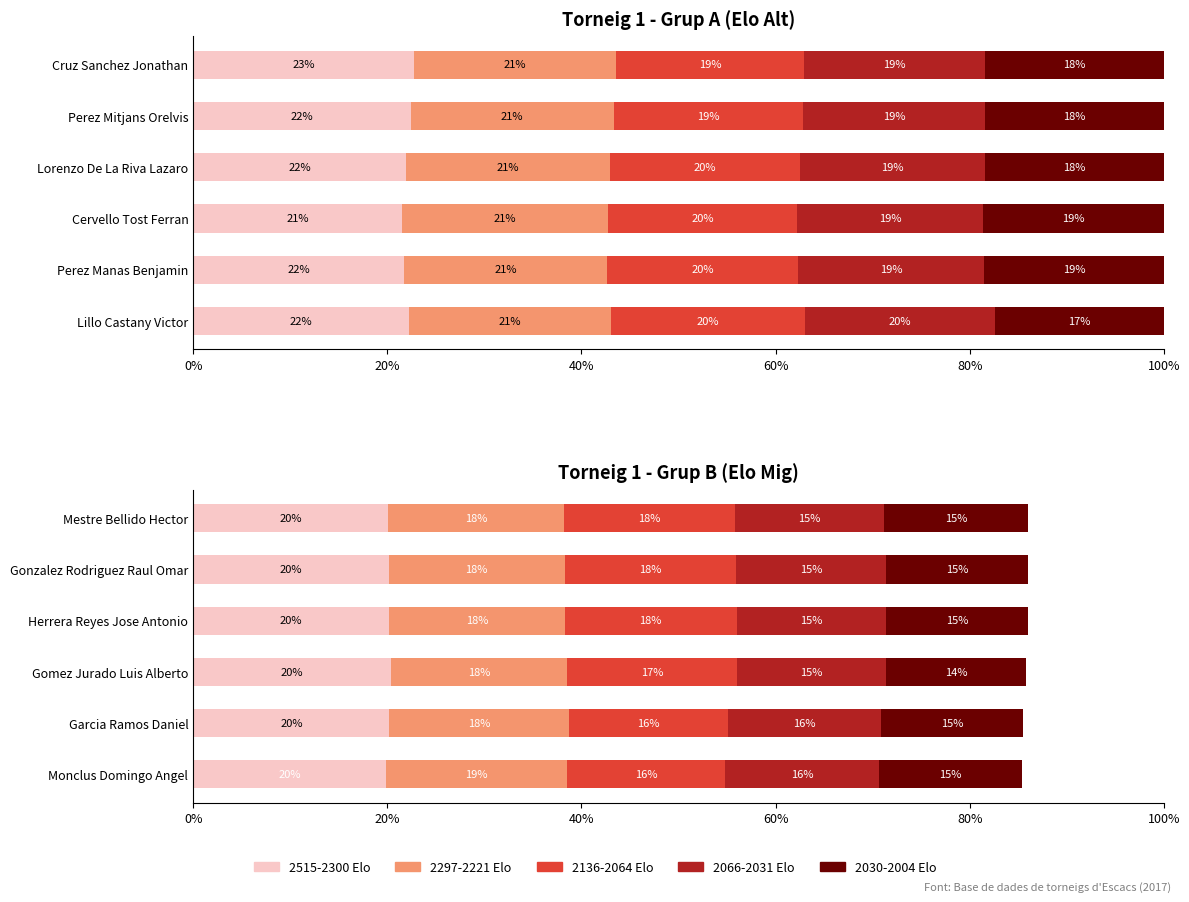

What is the sum of the 2297-2221 Elo values at Monclus Domingo Angel and Mestre Bellido Hector?

36.7